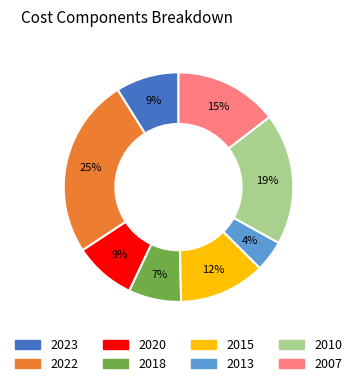

To the nearest percent, what is the average slice percentage?

12%